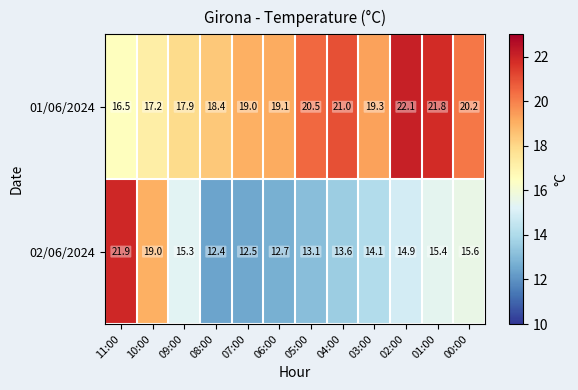

The value of 01/06/2024 at 06:00 is 19.1. True or false?

True